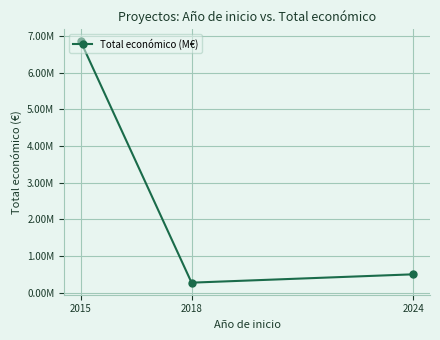

Is this an area chart (filled region under the line)?

No